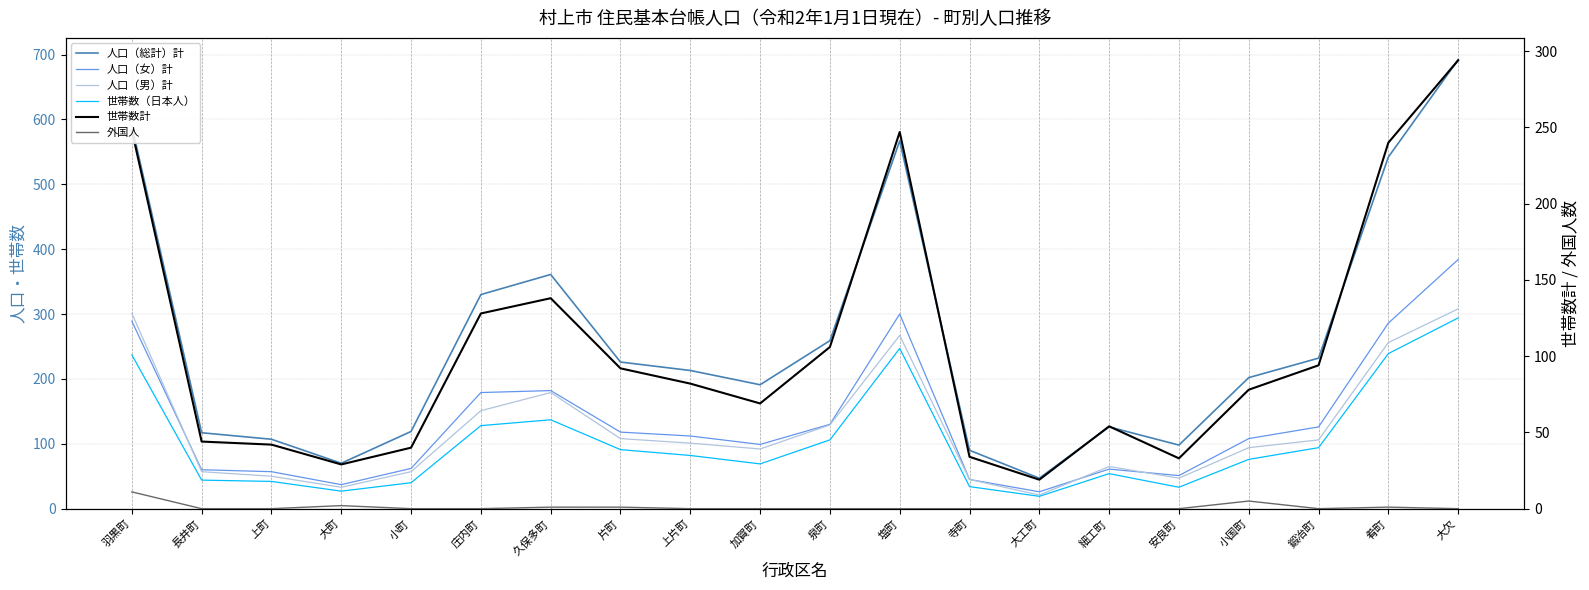

Which series has the largest range (max minus min)?

人口（総計）計